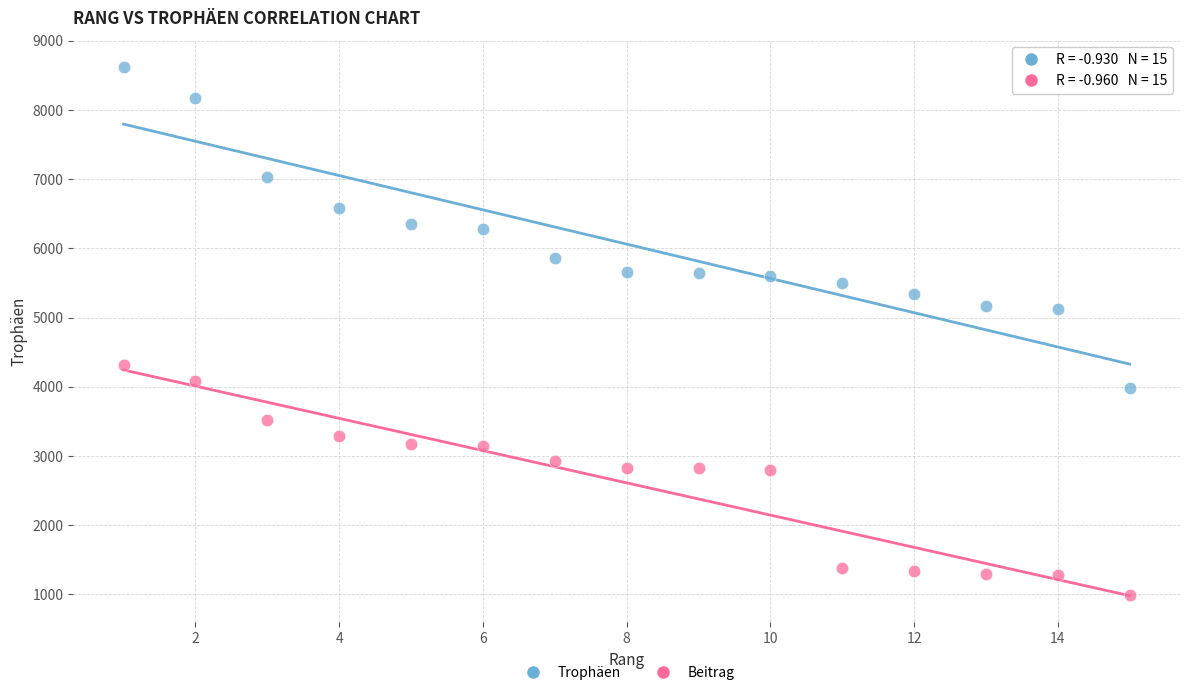

Which series has the widest spread of Y values?

Trophäen